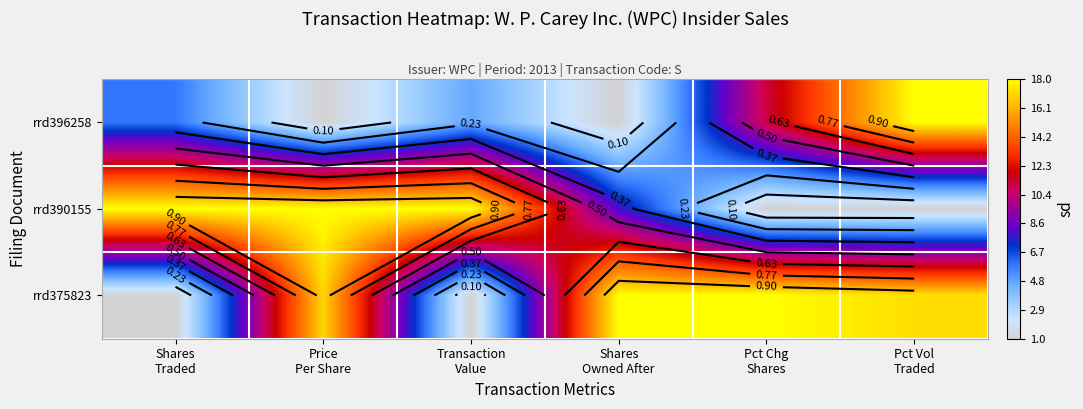

Which has a higher value, Transaction
Value or Price
Per Share?

Transaction
Value